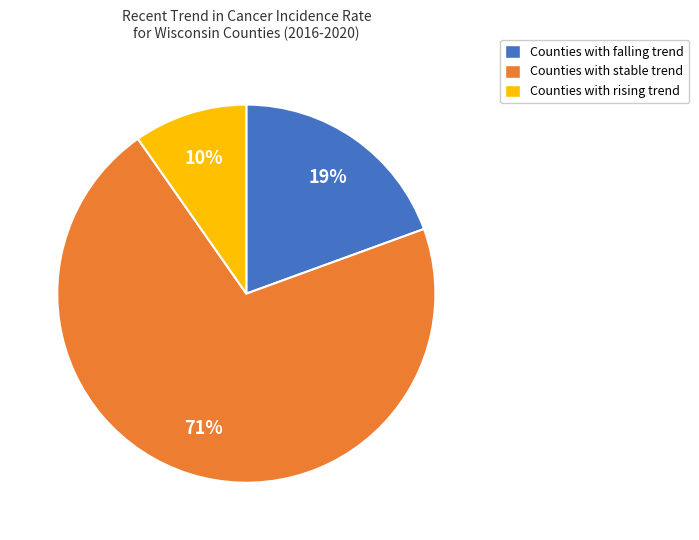

Which category accounts for the majority?

Counties with stable trend